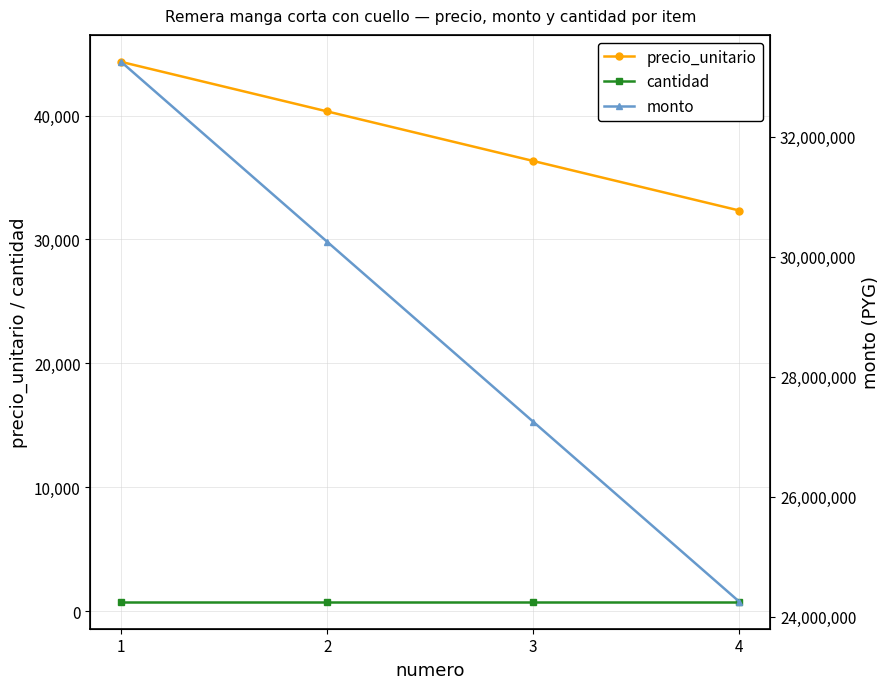

Which has a higher value, 3 or 2?

2